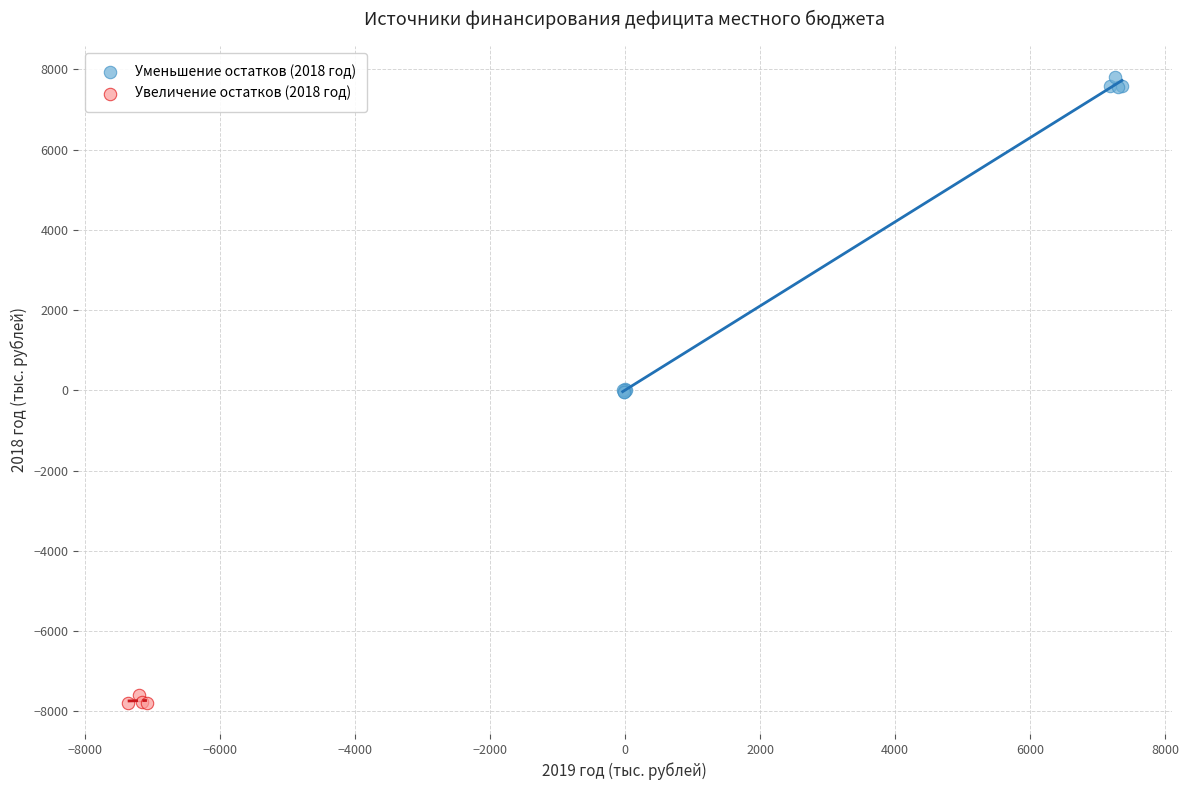

Which series has the widest spread of Y values?

Уменьшение остатков (2018 год)